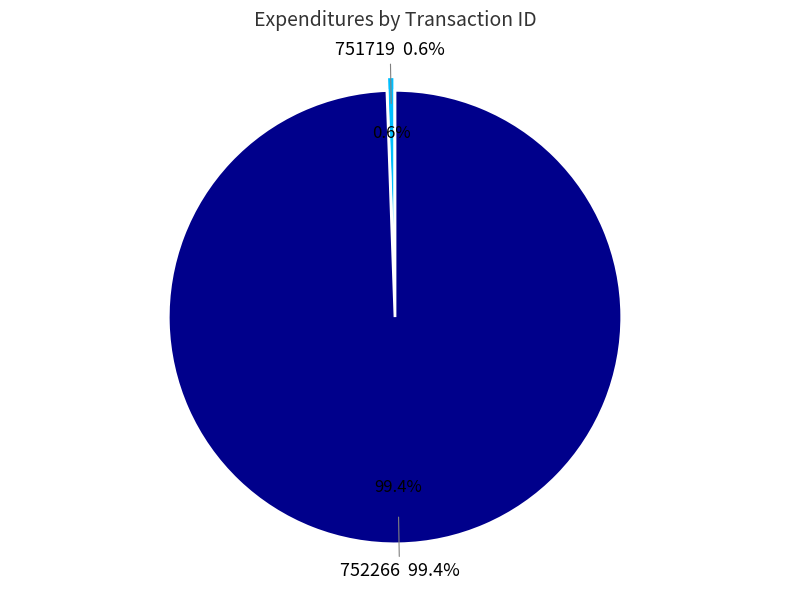

True or false: 751719 accounts for 9% of the total.

False